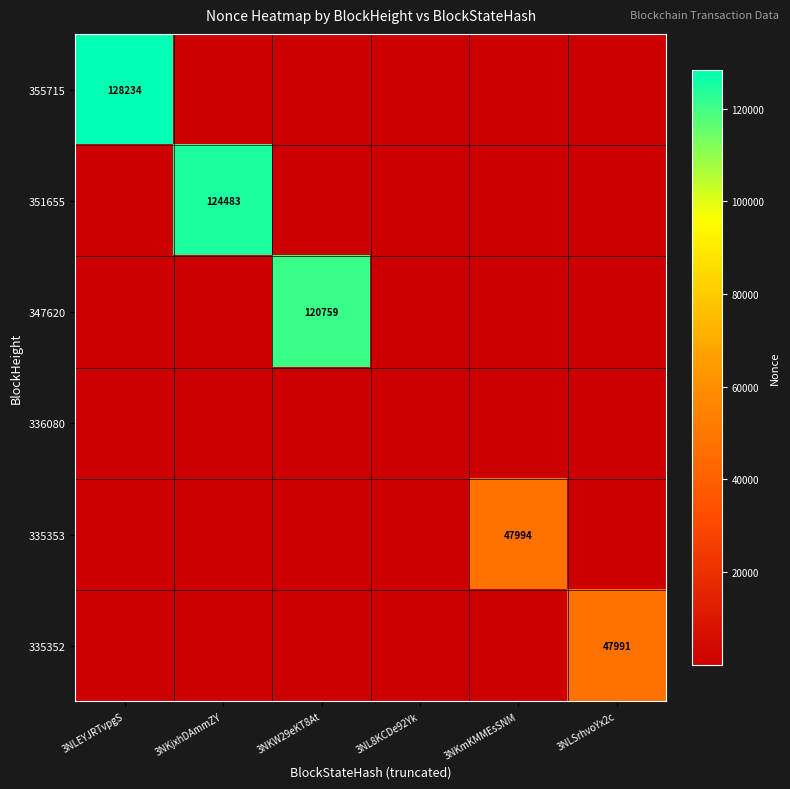

Is it true that 335353 equals 23197 at 3NKmKMMEsSNM?

False